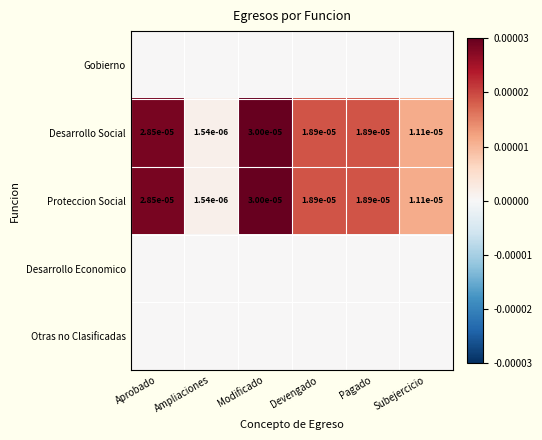

At which label does Desarrollo Social reach its peak?

Modificado